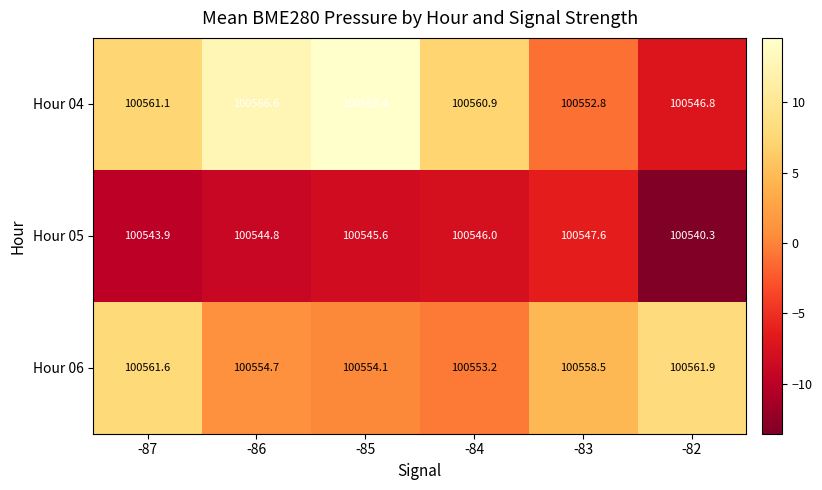

Is it true that Hour 04 equals 173292.4 at -87?

False